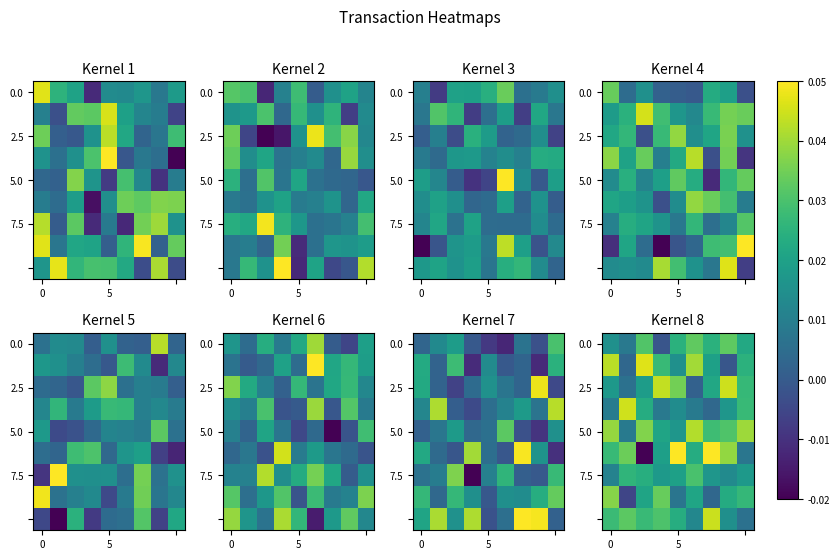

What is the total value across all series at 0?

0.2